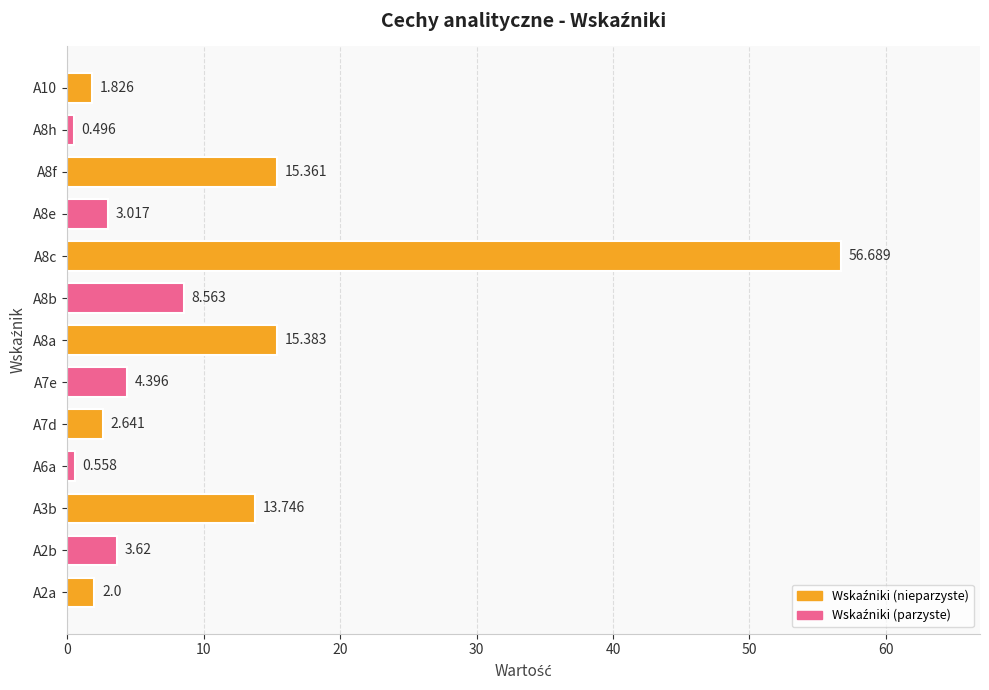

Are the bars horizontal?

Yes